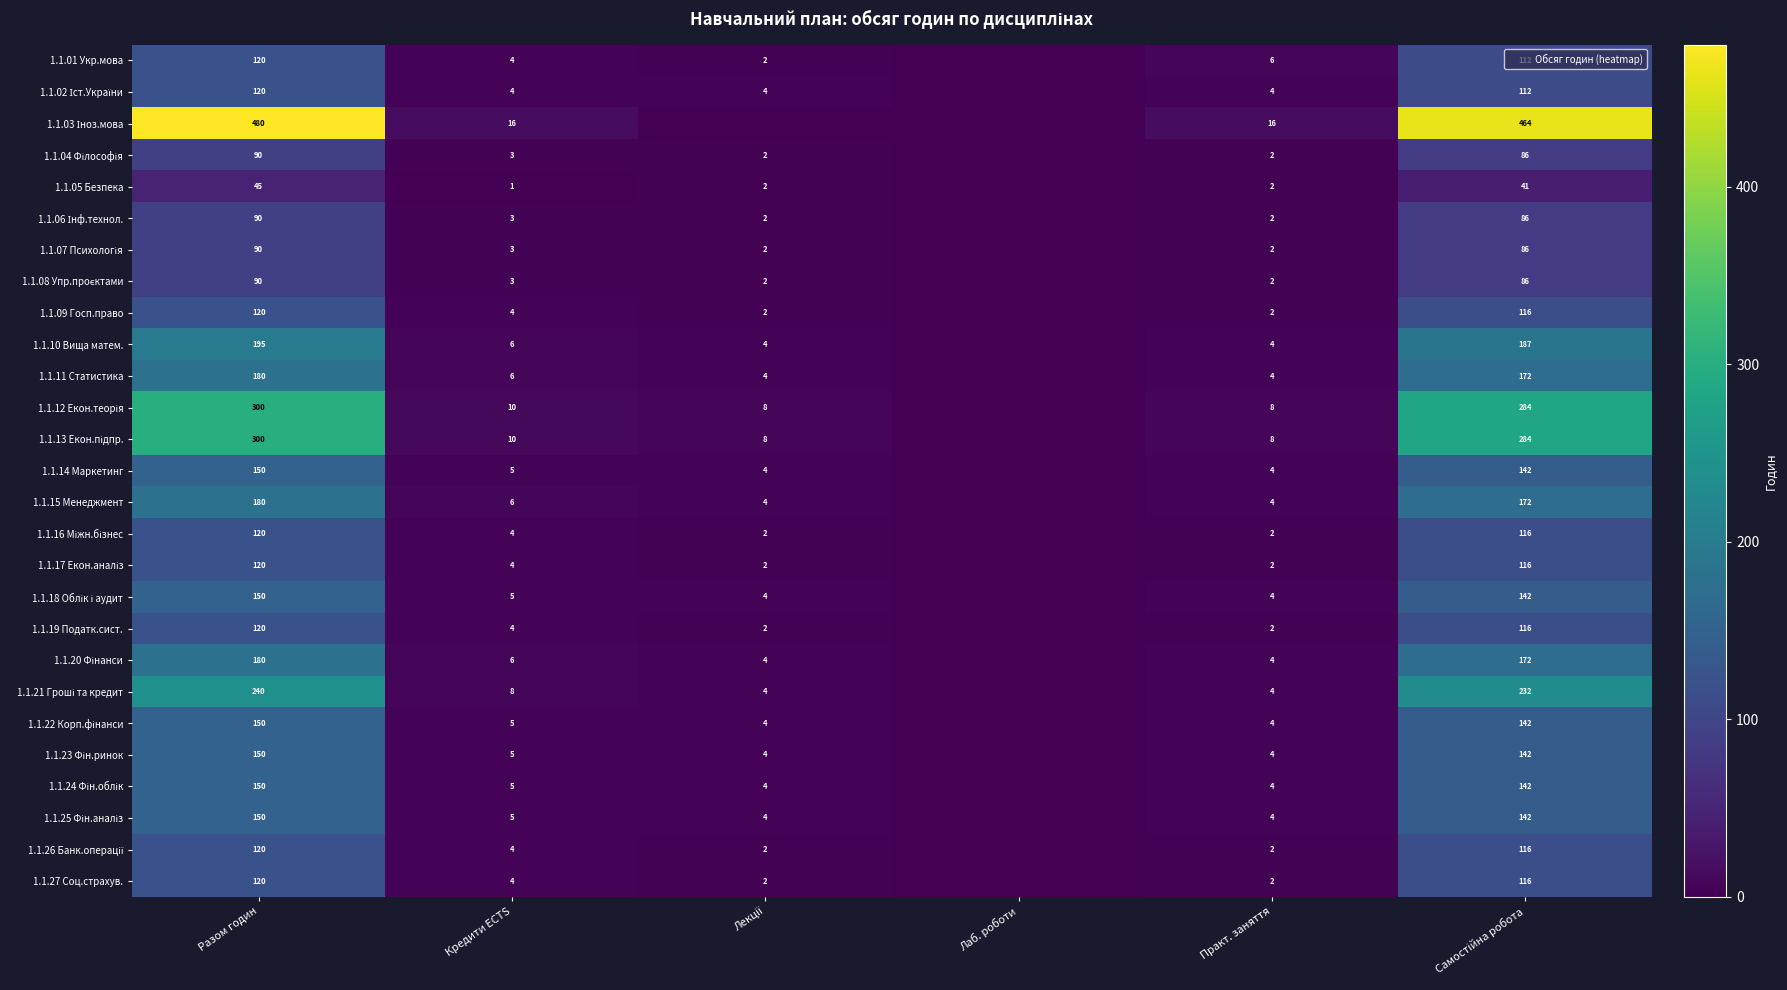

How many data points in 1.1.10 Вища матем. are less than 6?

3